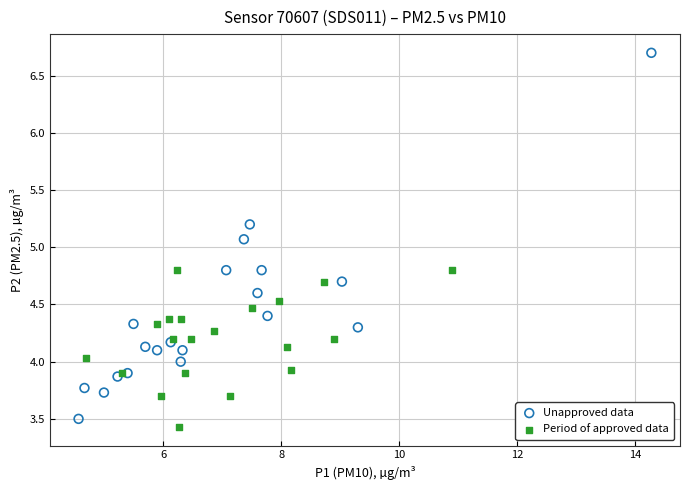

Which series contains the lowest Y value?

Period of approved data